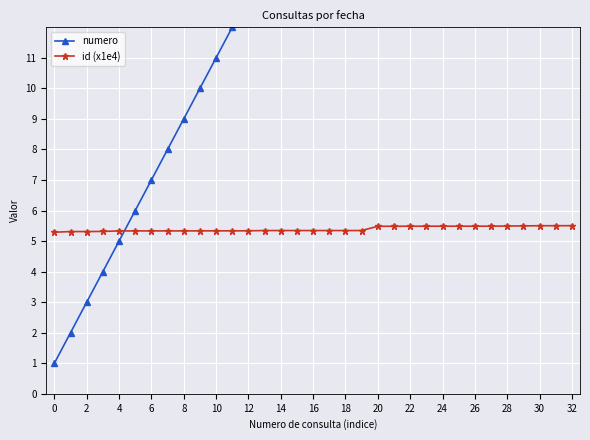

How many id (x1e4) values are between 5 and 6?

33